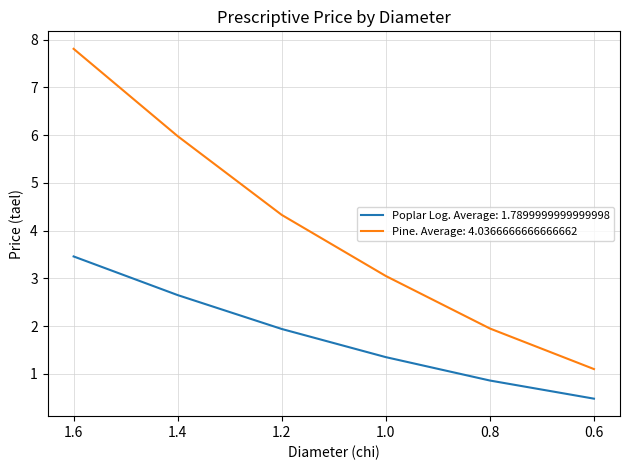

True or false: Pine. Average: 4.0366666666666662 and Poplar Log. Average: 1.7899999999999998 cross at least once.

False